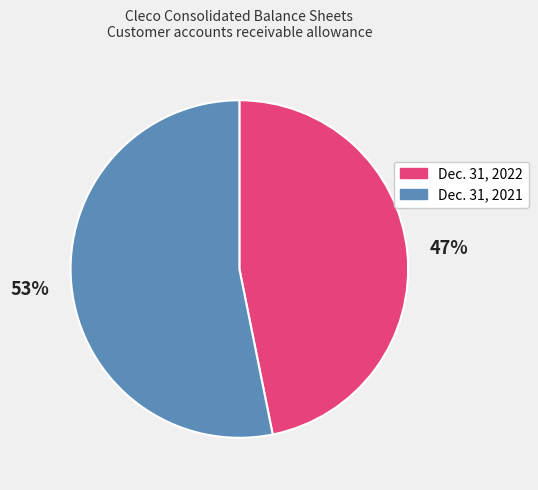

To the nearest percent, what is the average slice percentage?

50%